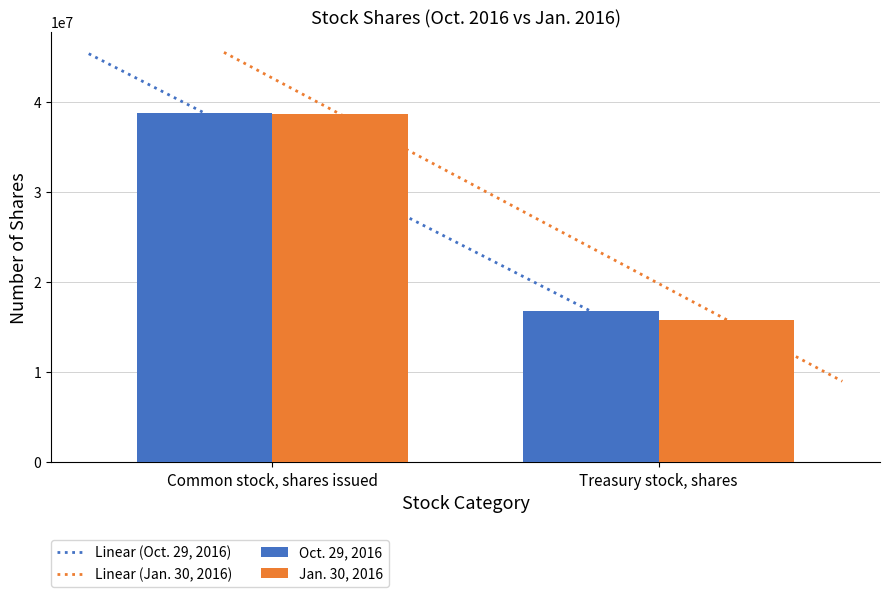

What position from the right is Treasury stock, shares?

1